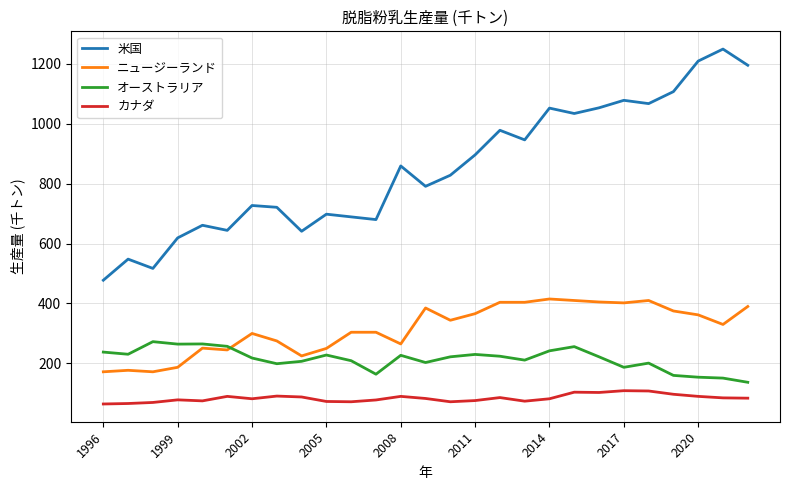

True or false: オーストラリア and ニュージーランド intersect in this chart.

True